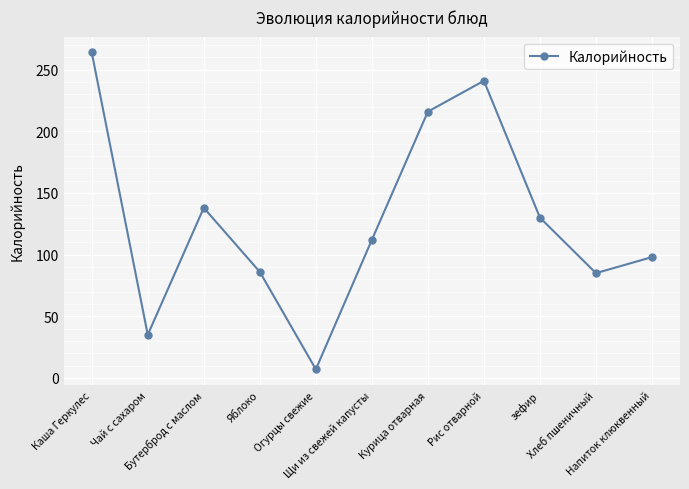

Is this an area chart (filled region under the line)?

No